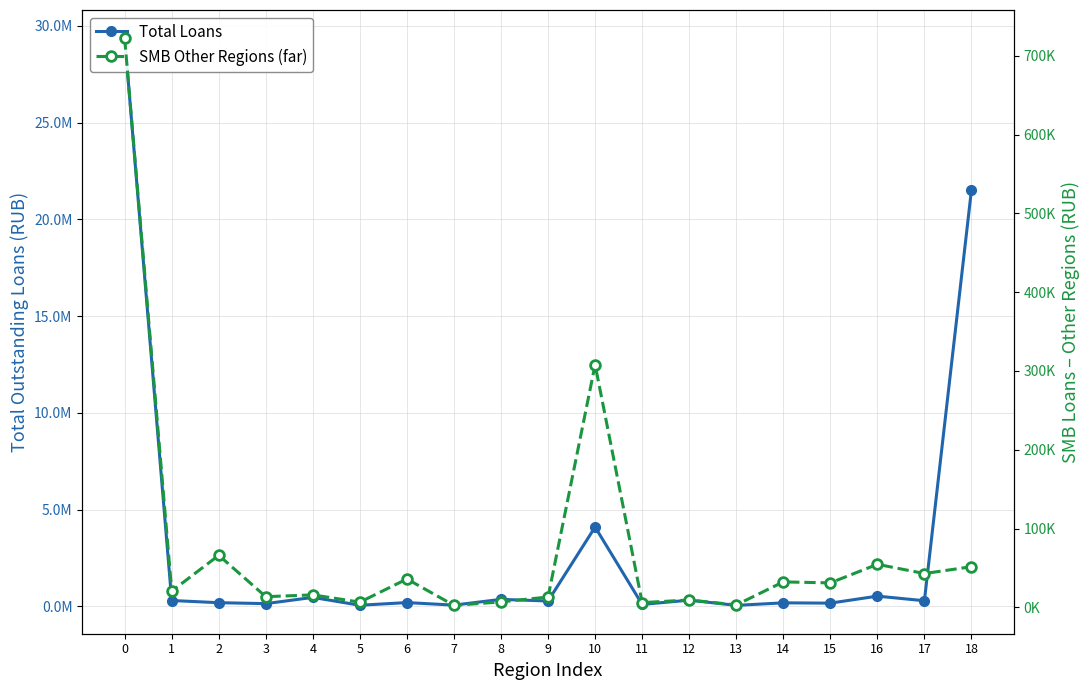

True or false: Total Loans and SMB Other Regions (far) intersect in this chart.

False